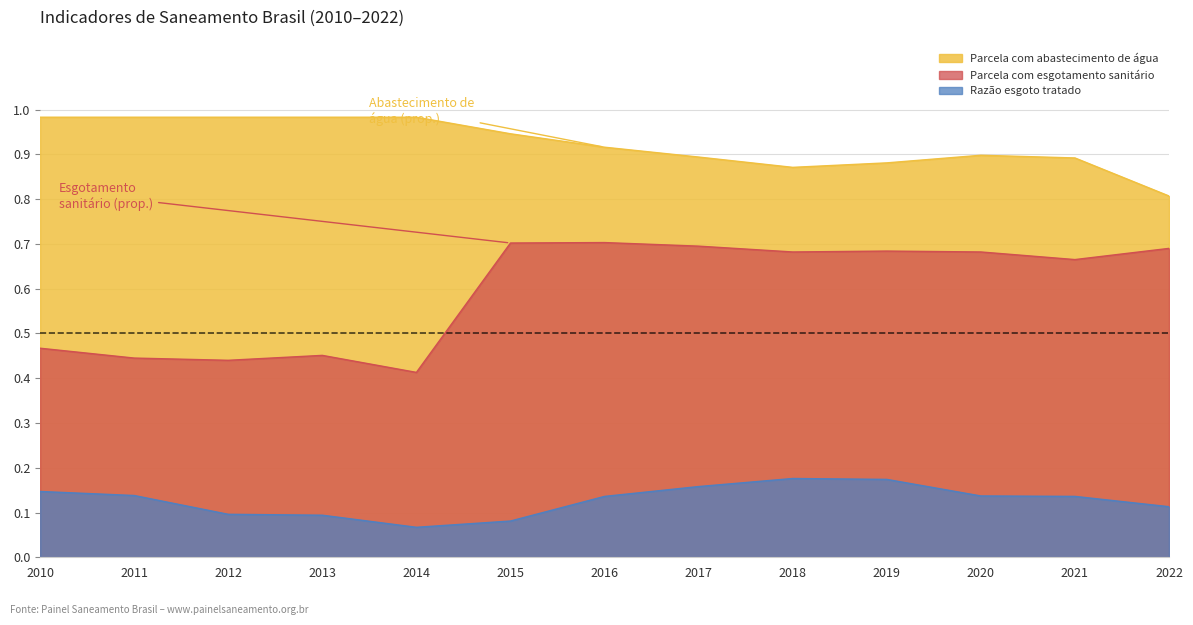

At 2016, list the series in order from smallest to largest.

Razão esgoto tratado, Parcela com esgotamento sanitário, Parcela com abastecimento de água